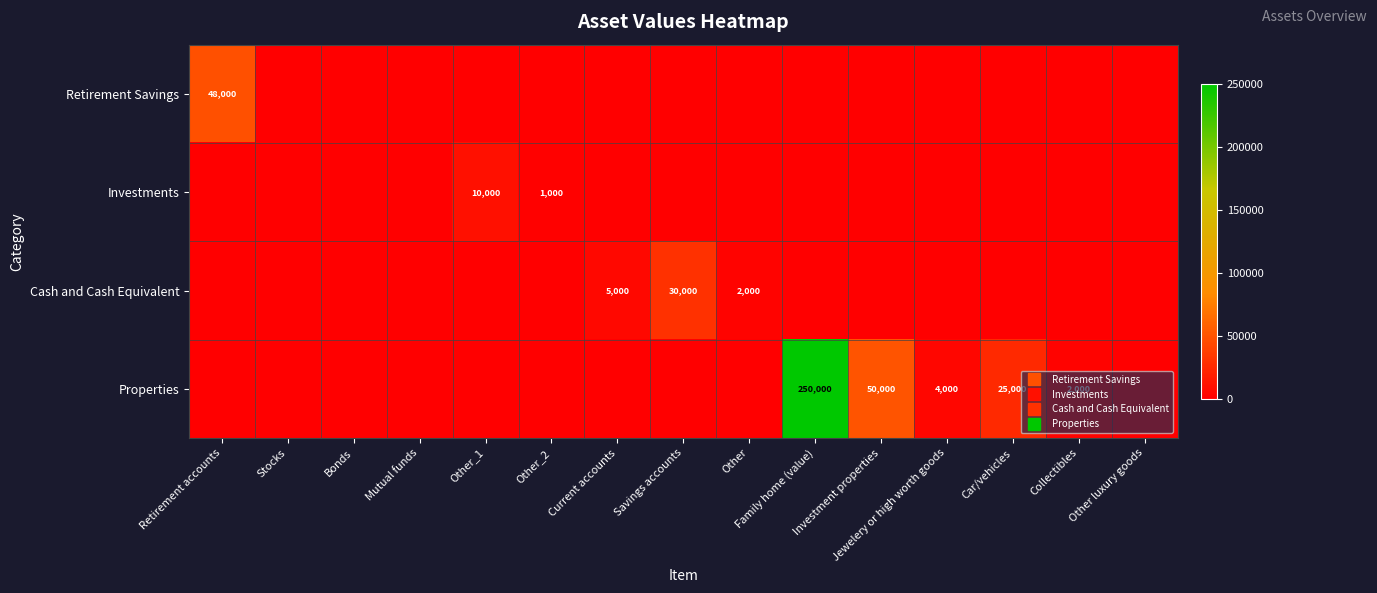

How many data points does each series have?

15